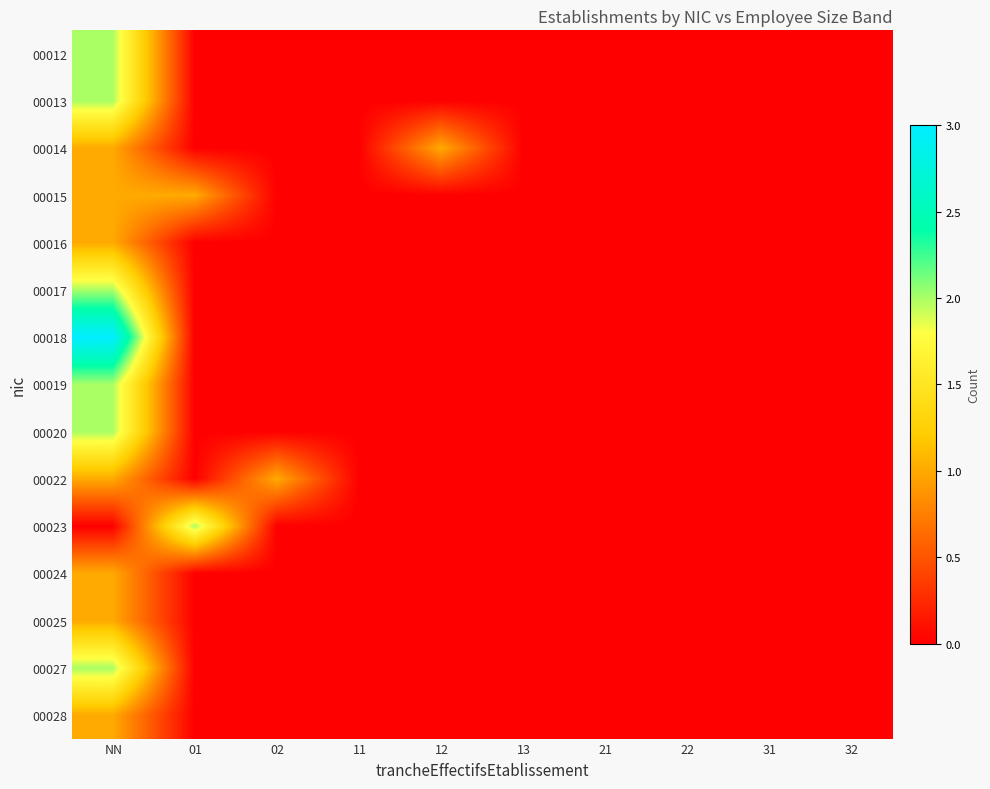

Which series has the largest total across all categories?

00018